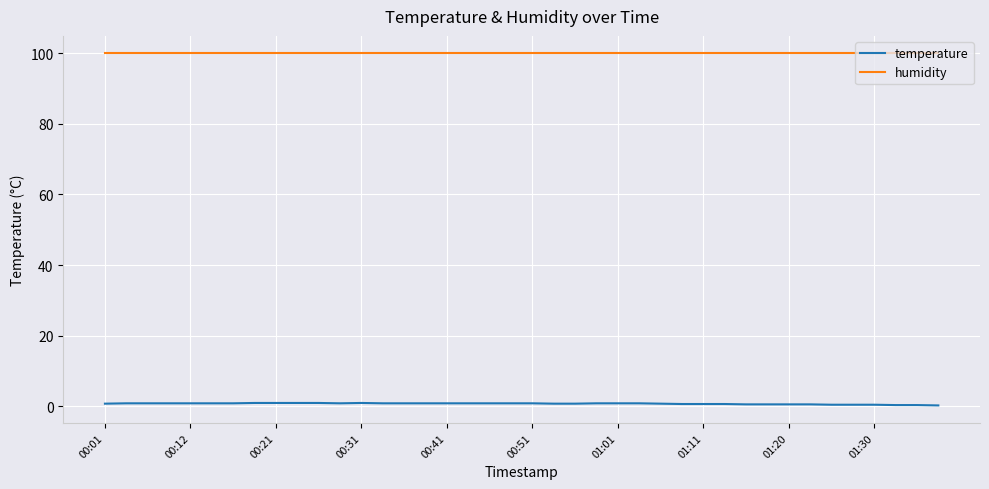

True or false: humidity and temperature cross at least once.

False